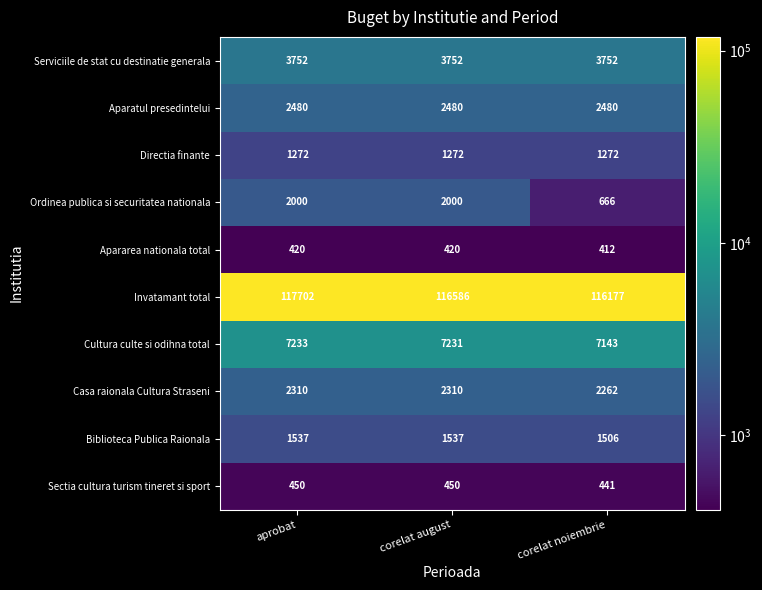

What is the total value across all series at aprobat?

139156